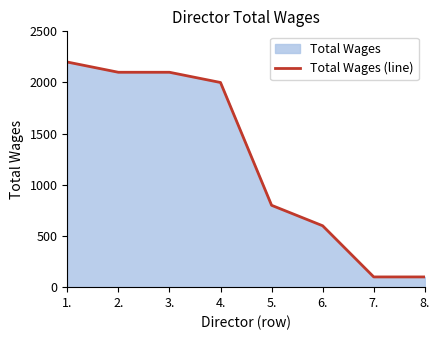

What value does the data have at 6., to the nearest 10?

600